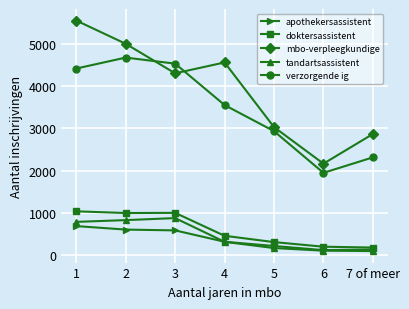

True or false: doktersassistent has more than 2 points higher than both neighbors.

False